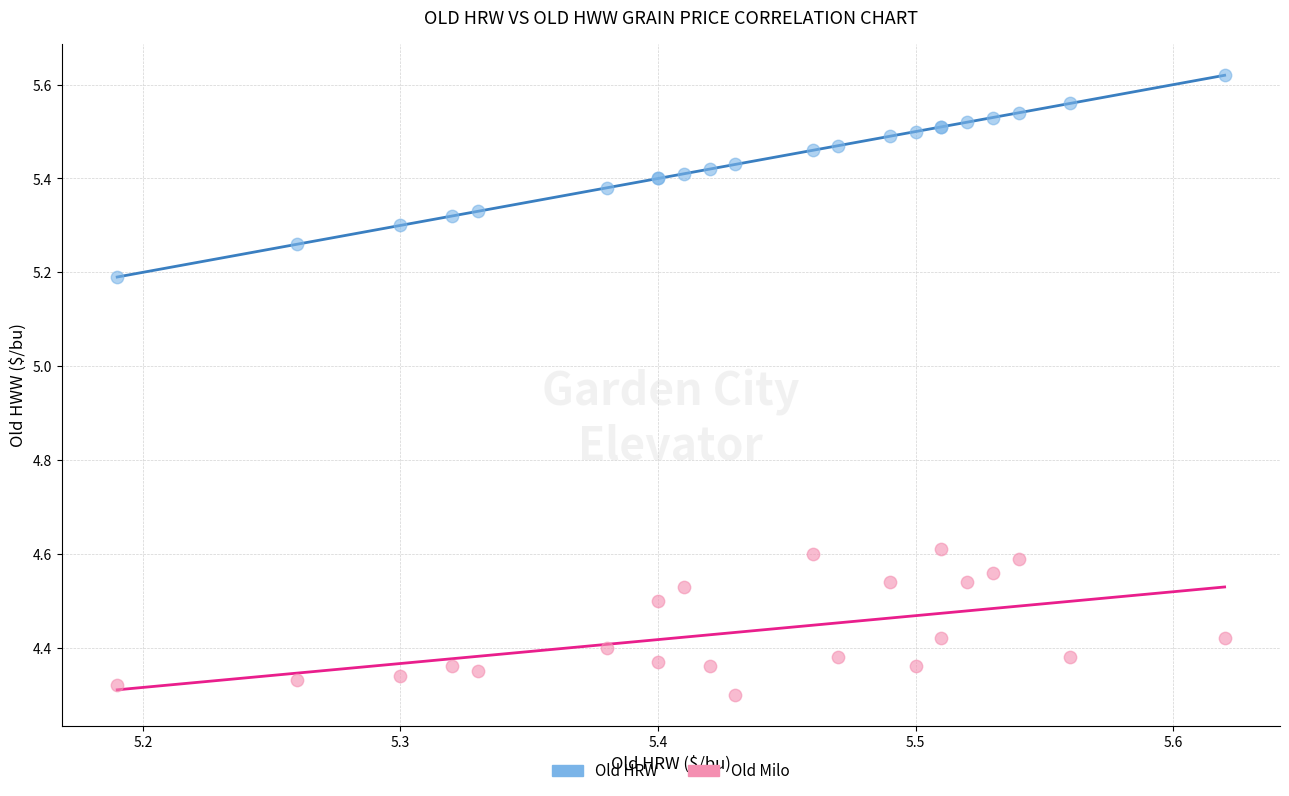

Which series contains the lowest Y value?

Old Milo